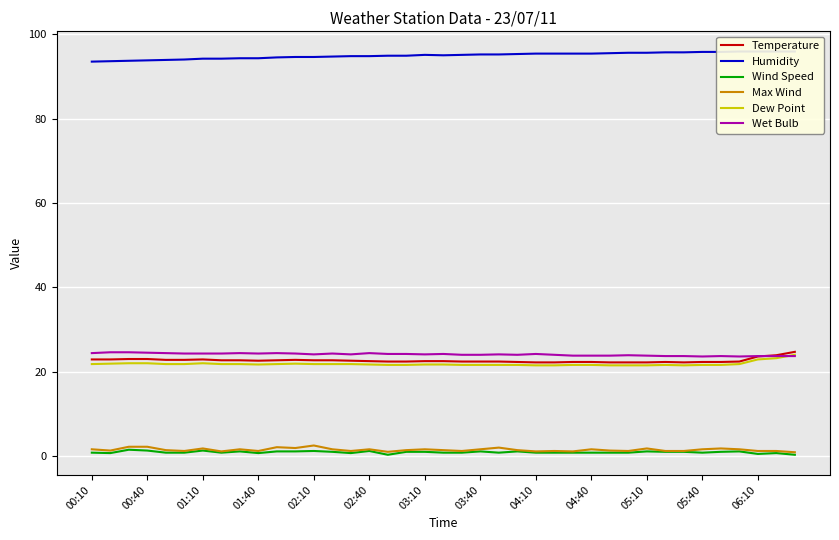

The value of Temperature at 00:10 is 37.1. True or false?

False